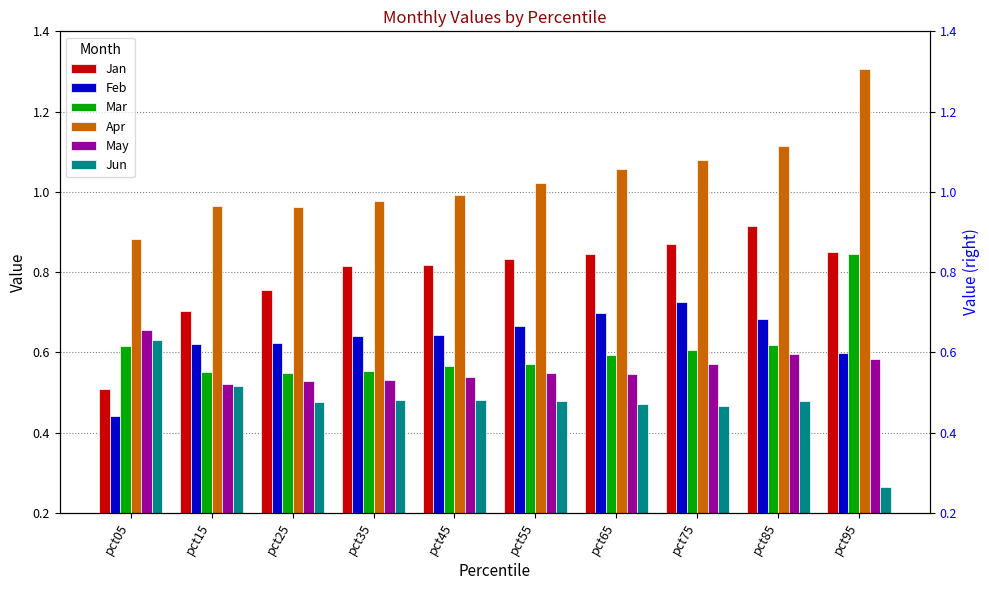

Rank the series by their maximum value, from highest to lowest.

Apr, Jan, Mar, Feb, May, Jun